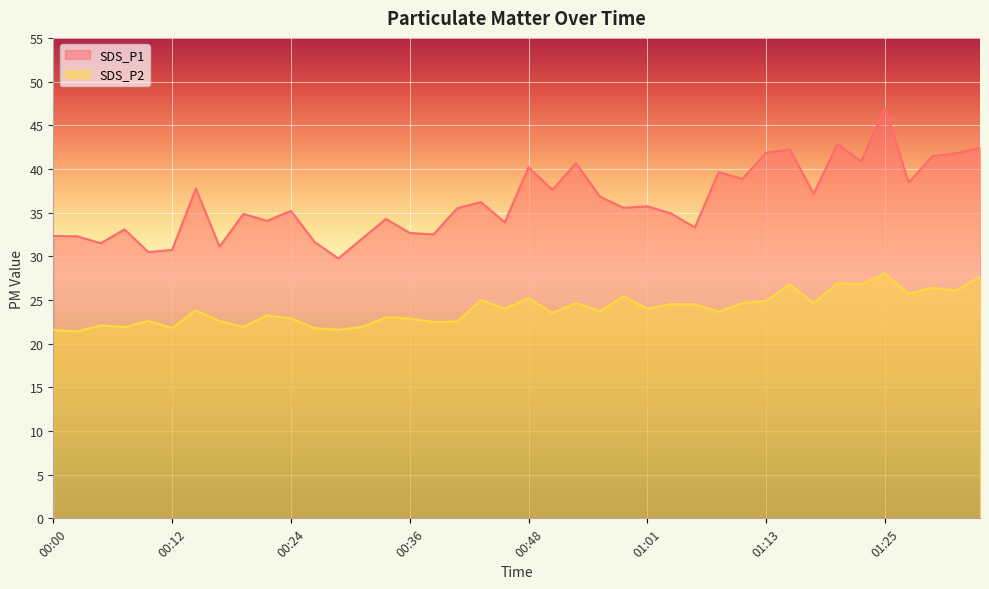

What is the difference between the highest and lowest values at 00:29?

8.1